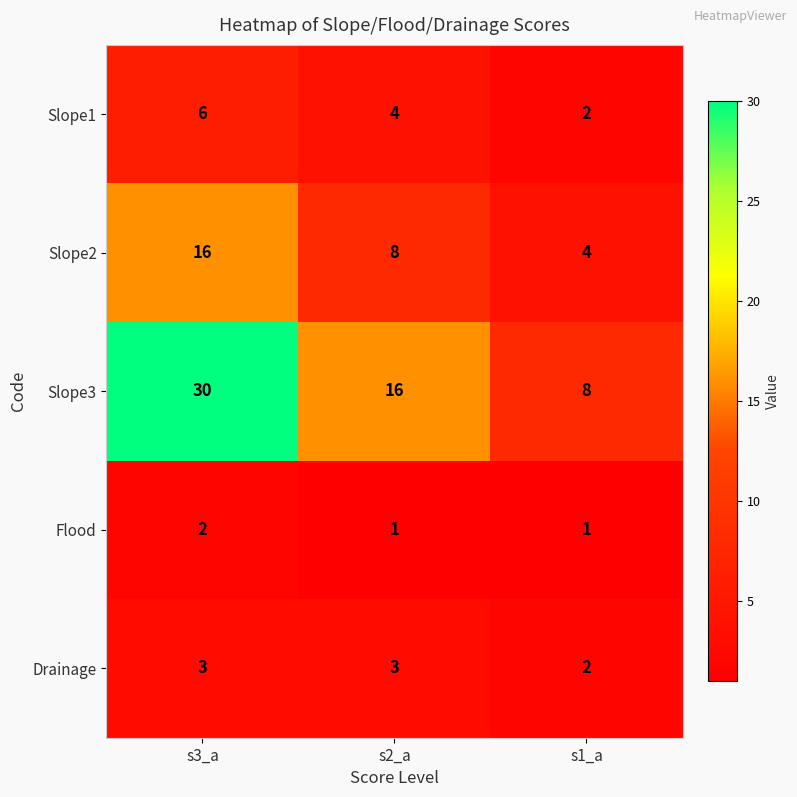

Rank the series by their maximum value, from lowest to highest.

Flood, Drainage, Slope1, Slope2, Slope3